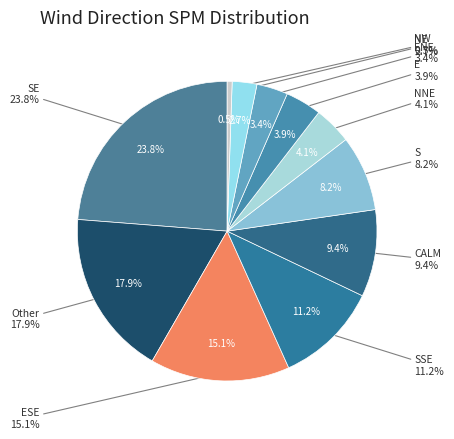

Does ESE represent more than half of the total?

No